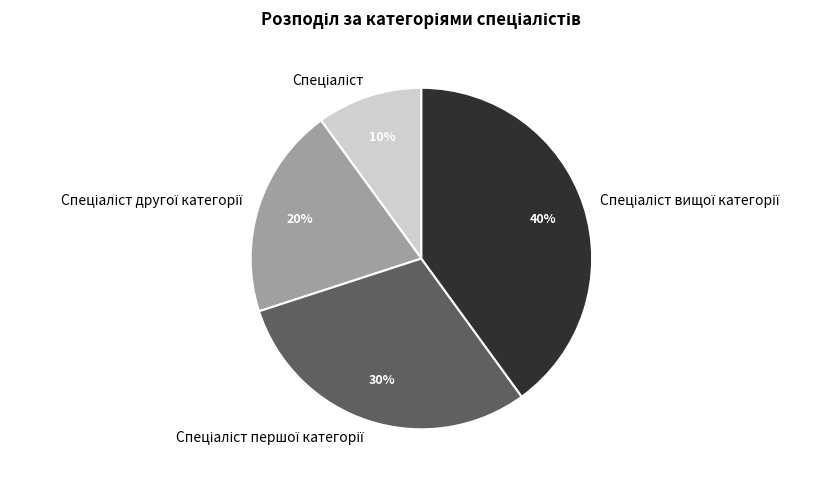

How many slices are in this pie chart?

4